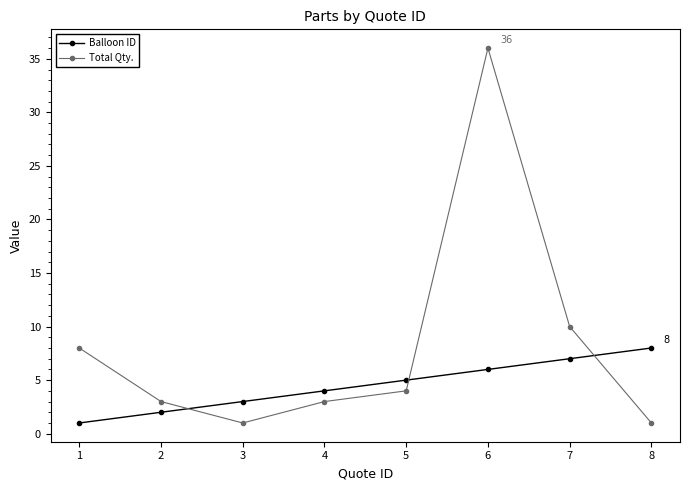

What is the sum of all Balloon ID values?

36